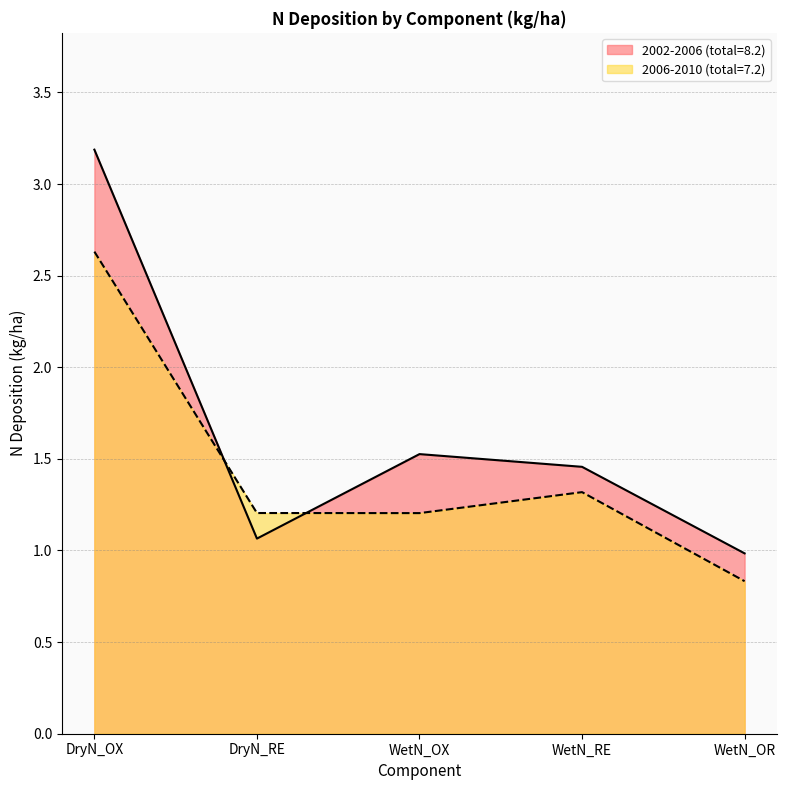

Reading left to right, what are all the values shown in this chart?

2002-2006 (total=8.2): 3.2	1.1	1.5	1.5	1.0
2006-2010 (total=7.2): 2.6	1.2	1.2	1.3	0.8